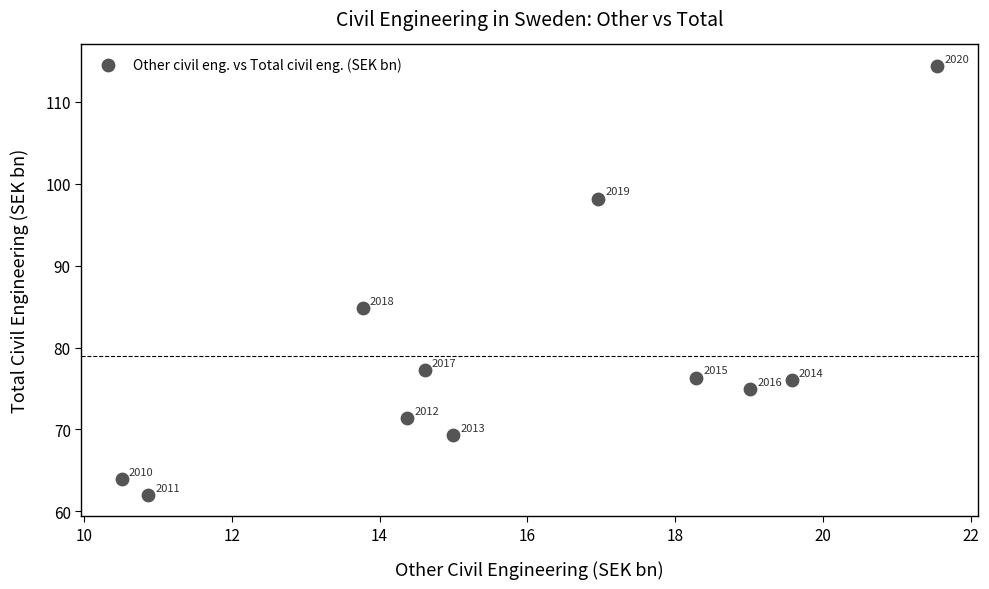

What is the range of X values (max minus min)?

11.0